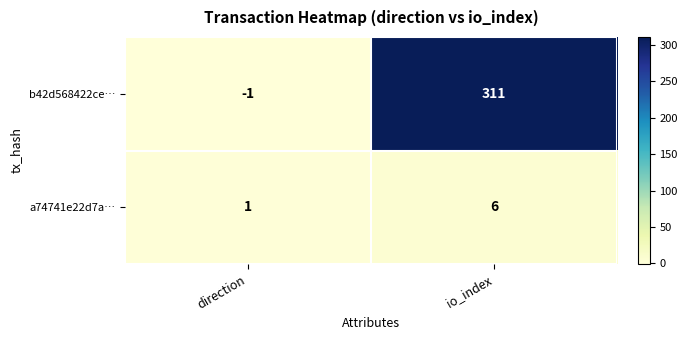

Reading left to right, extract all data points from this chart.

b42d568422ce…: direction=-1	io_index=311
a74741e22d7a…: direction=1	io_index=6